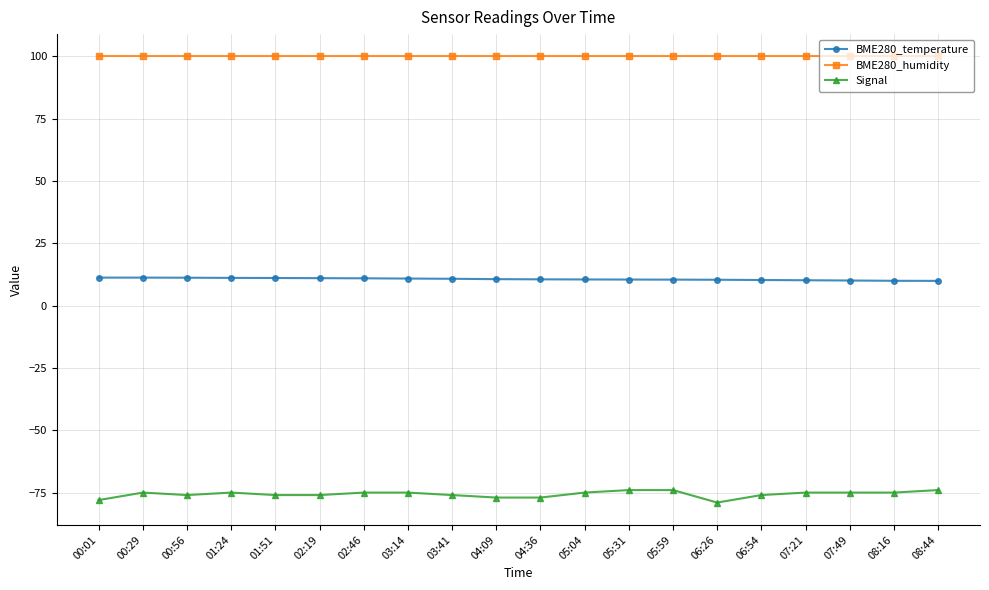

What is the label of the 15th point from the right?

02:19